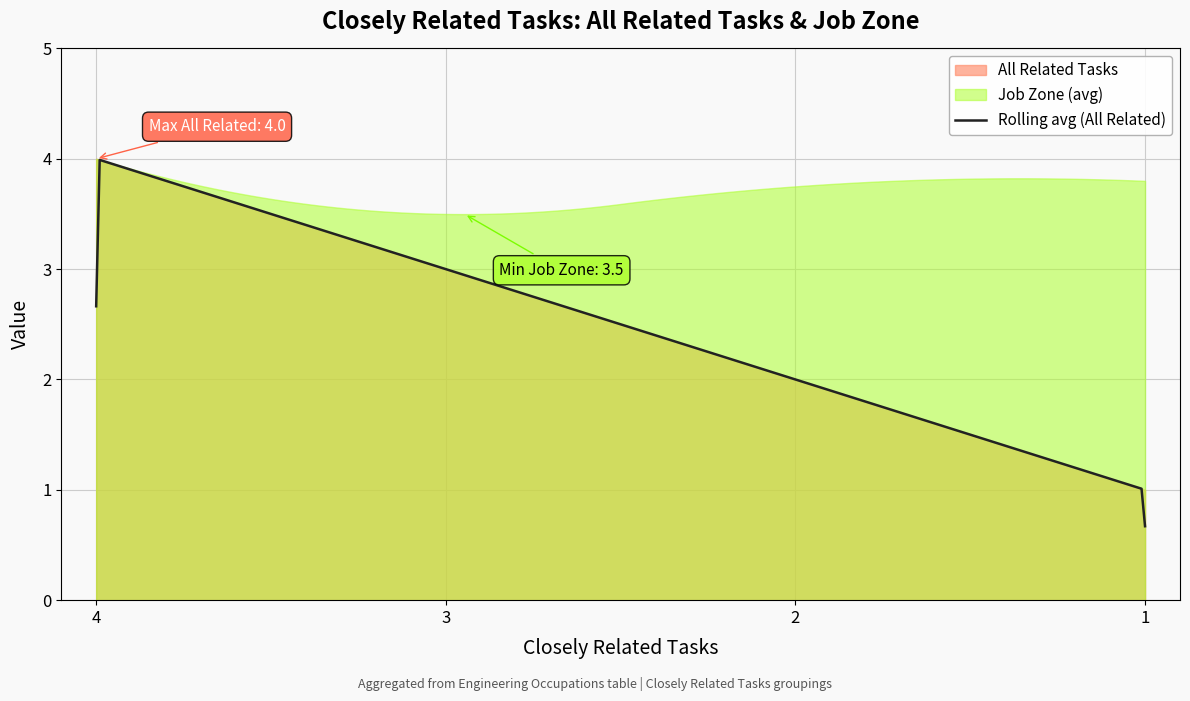

What is the total value across all series at 4?

8.0